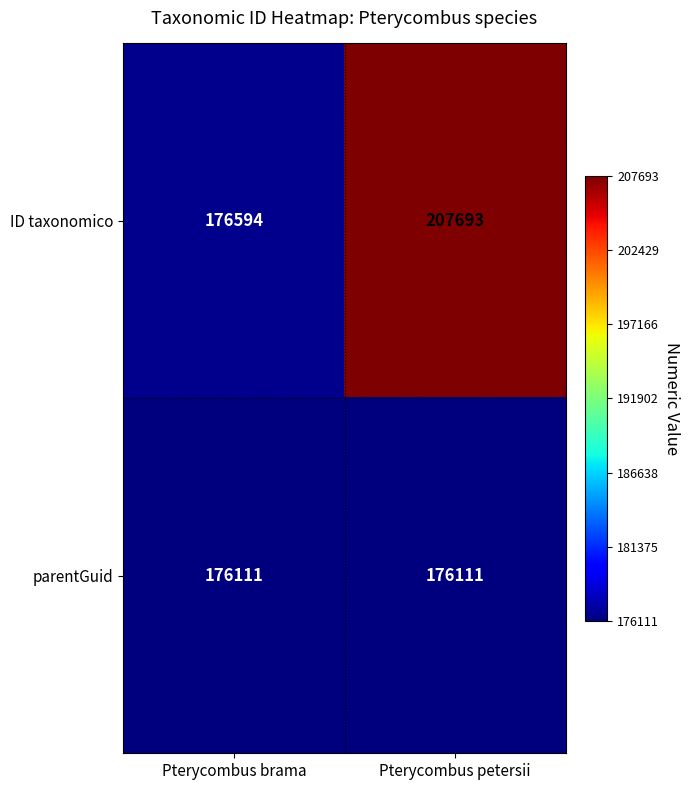

What is the maximum value shown in the chart?

207693